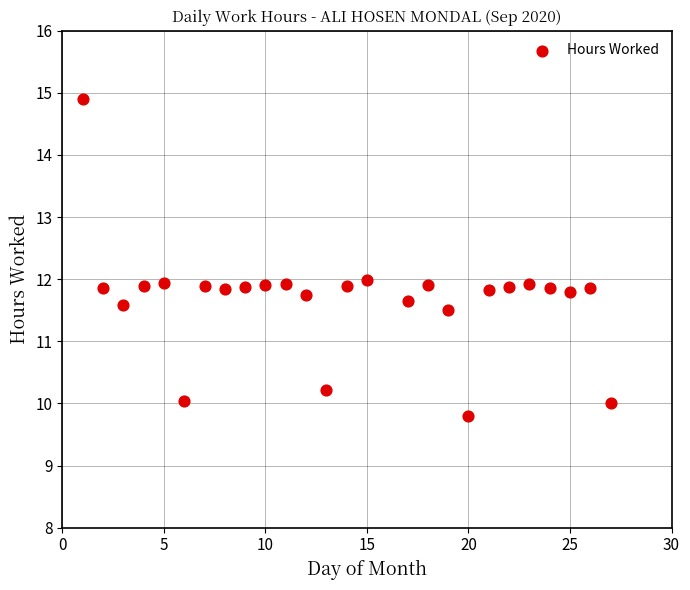

What is the range of Y values (max minus min)?

5.1